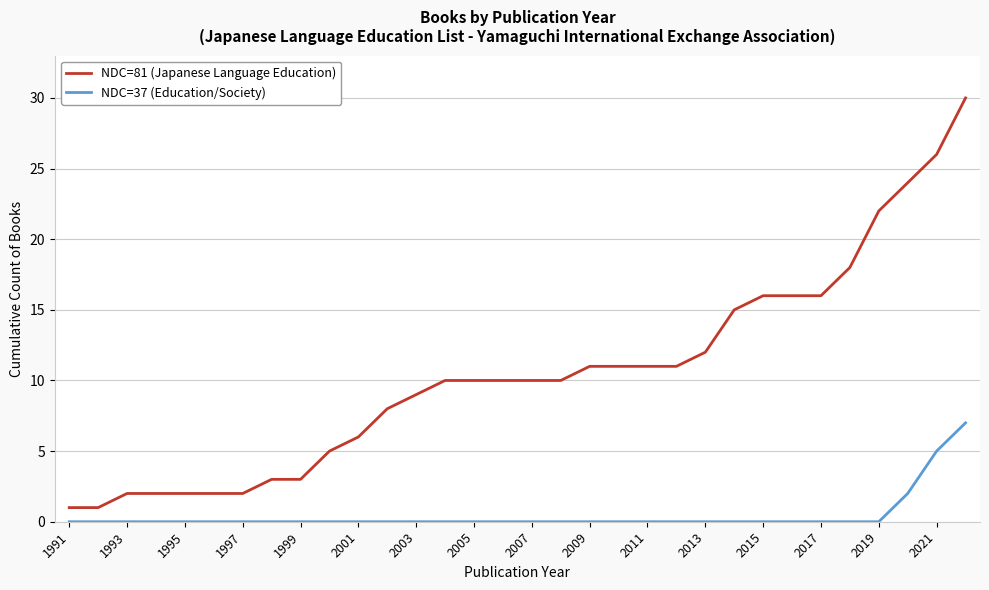

List the series in order of their peak value, lowest first.

NDC=37 (Education/Society), NDC=81 (Japanese Language Education)